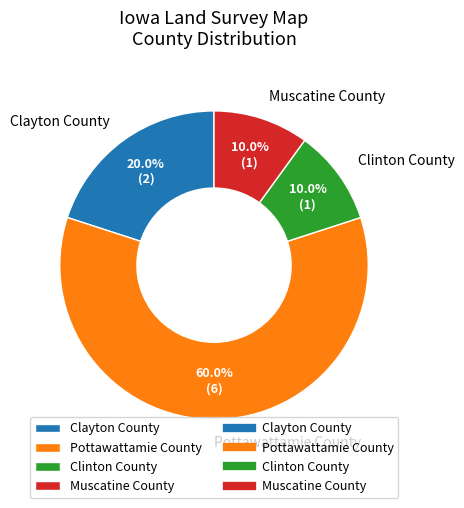

Is there a majority slice in this chart?

Yes